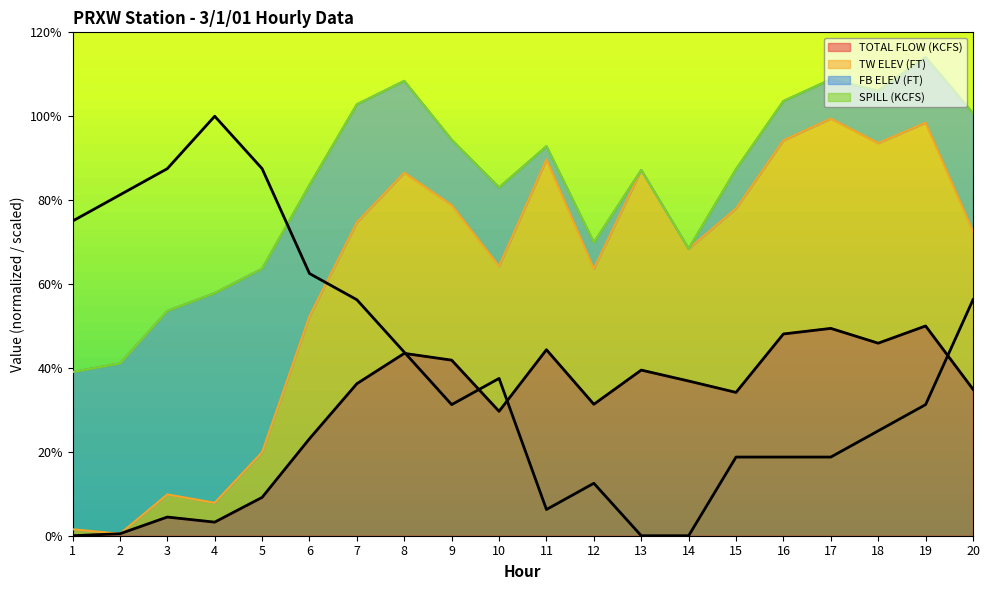

The TOTAL FLOW (KCFS) series shows 48.1 at 16. True or false?

True